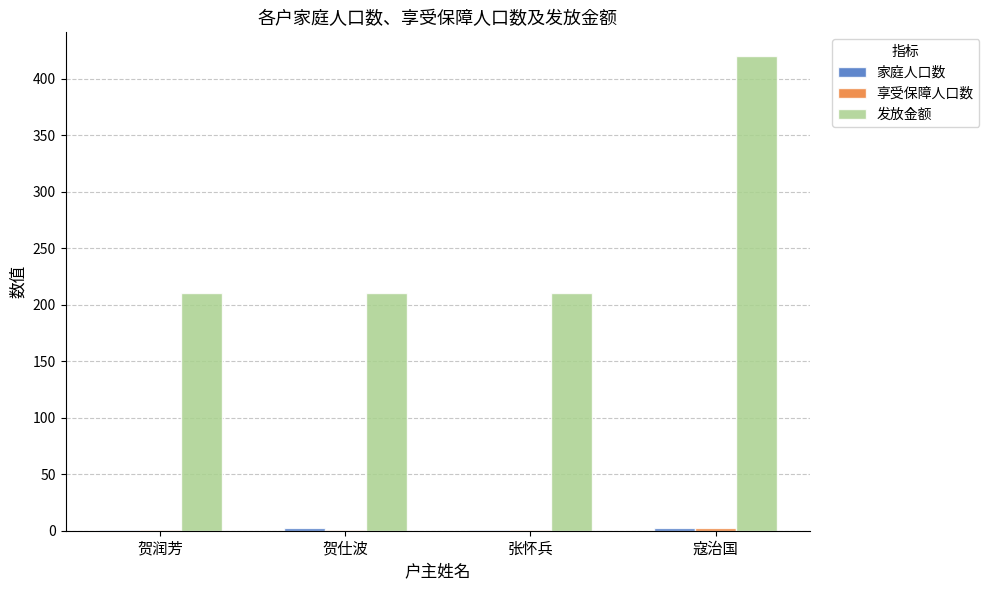

The 发放金额 series shows 210 at 贺润芳. True or false?

True